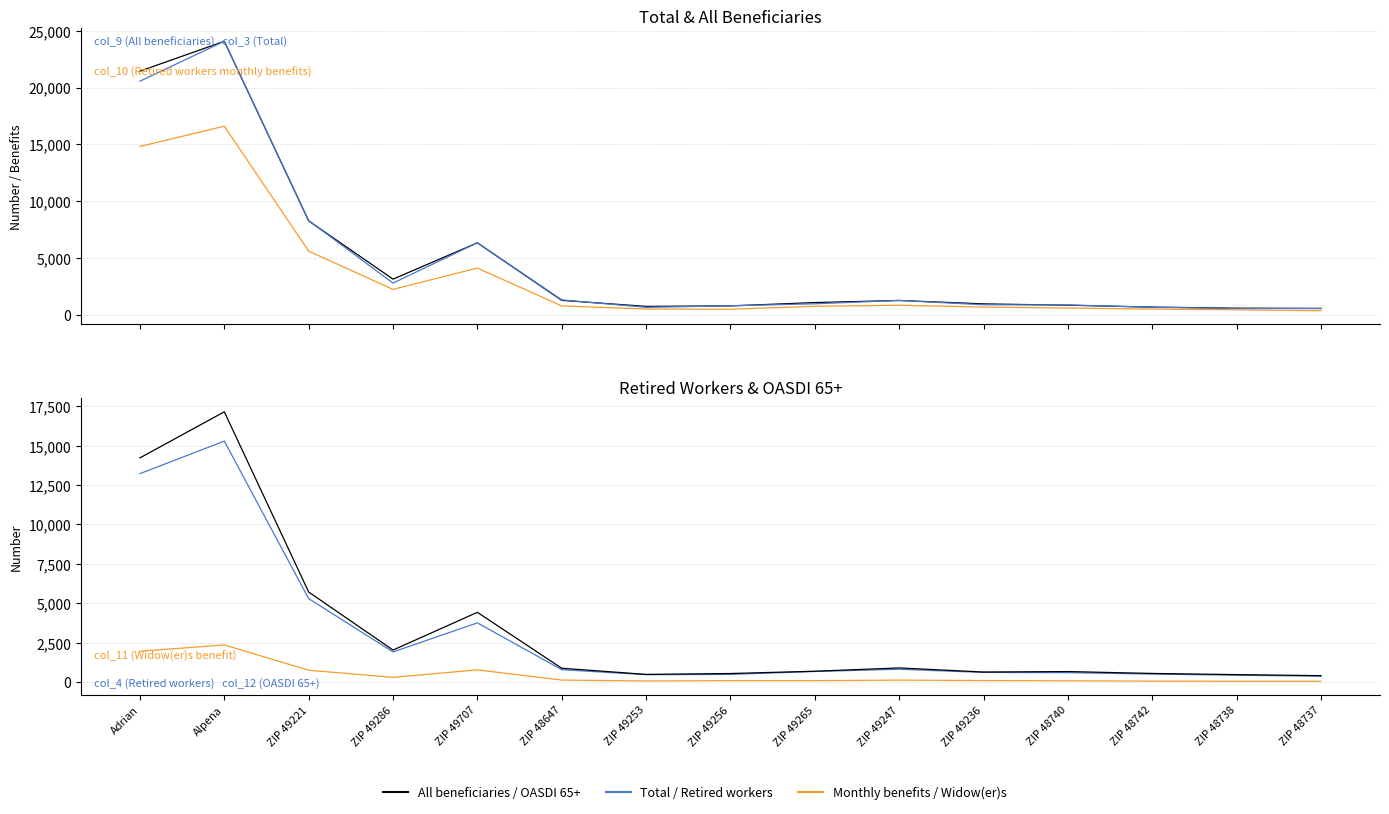

What position from the right is ZIP 48742?

3